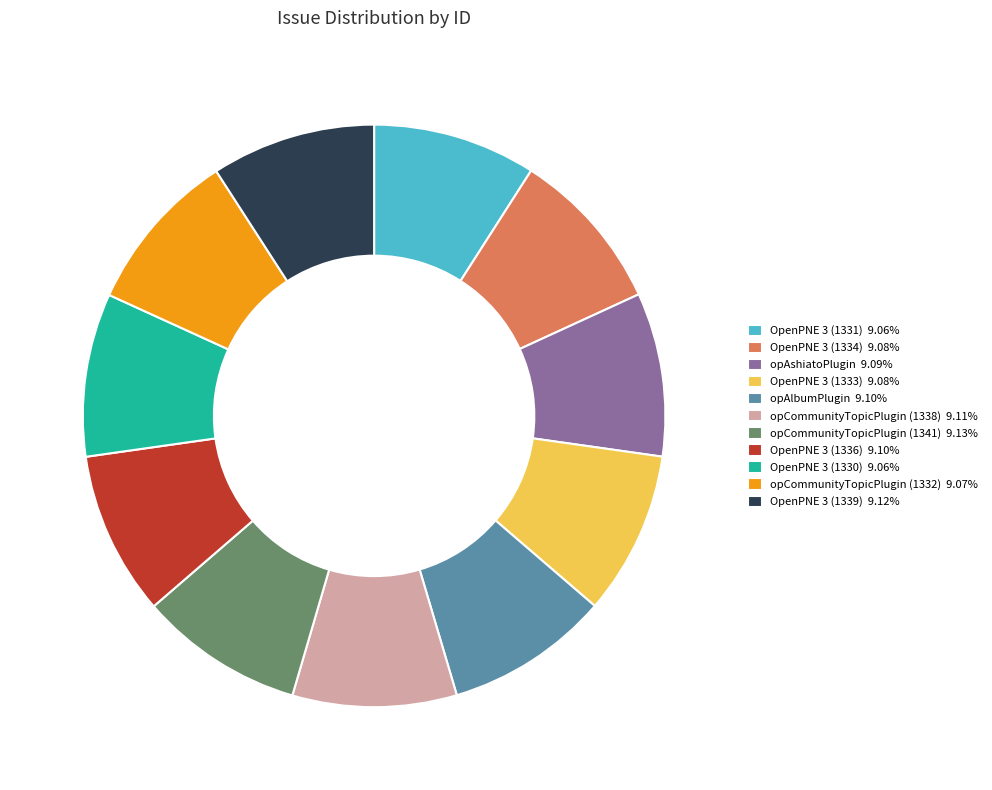

How many slices are in this pie chart?

11